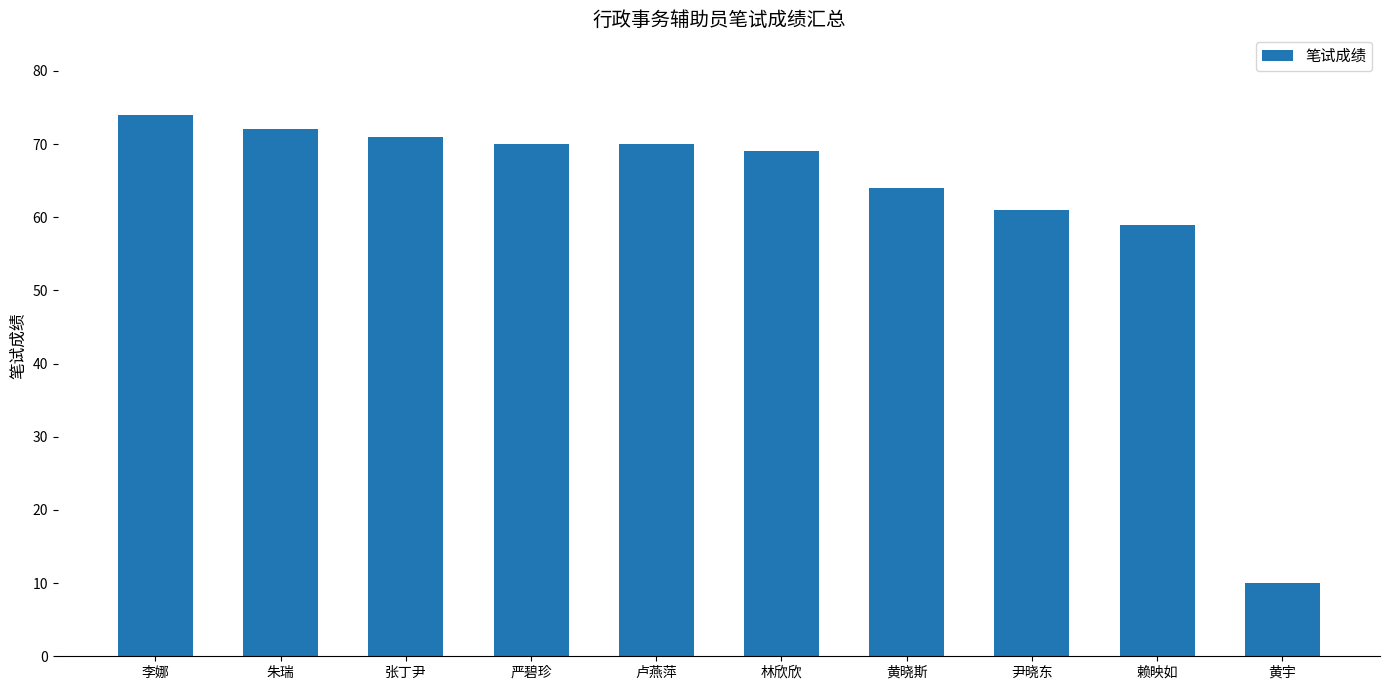

What is the difference between the maximum and minimum values?

64